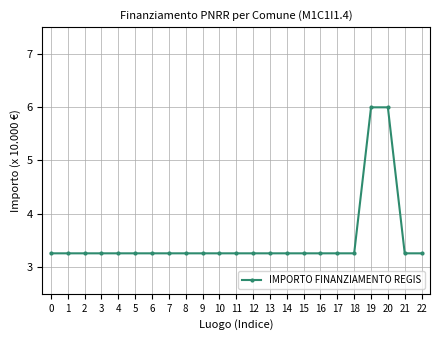

Does the chart have visible grid lines?

Yes